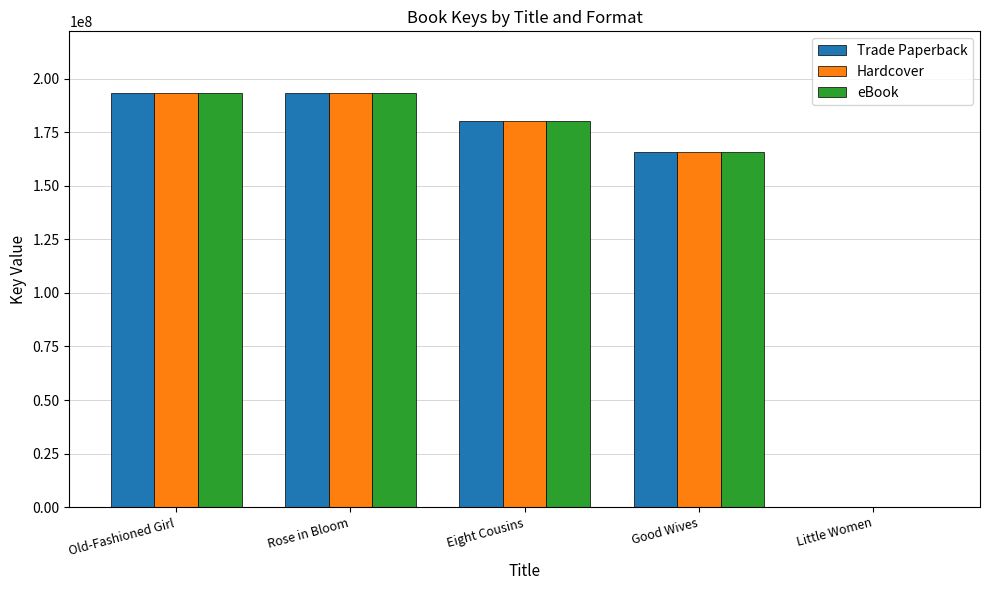

Where does the Hardcover series first go above 180379835?

Old-Fashioned Girl